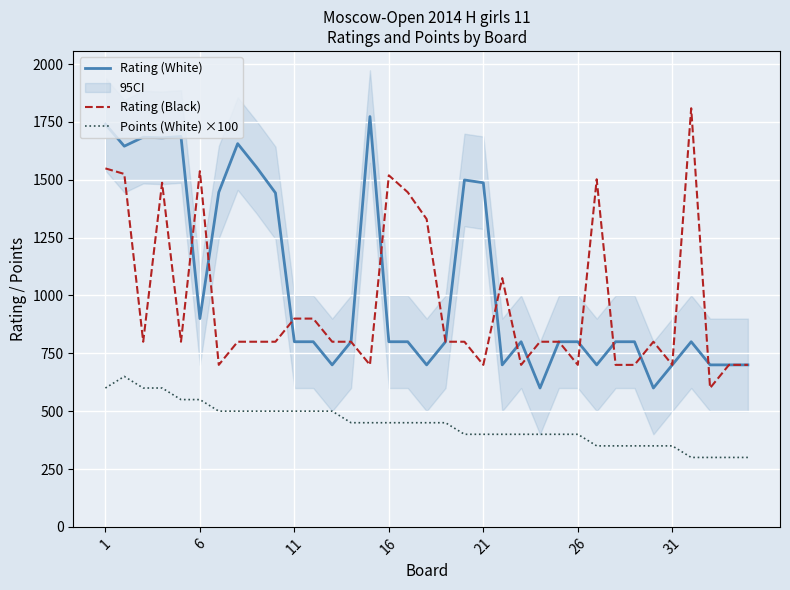

What is the sum of all Points (White) ×100 values?

15500